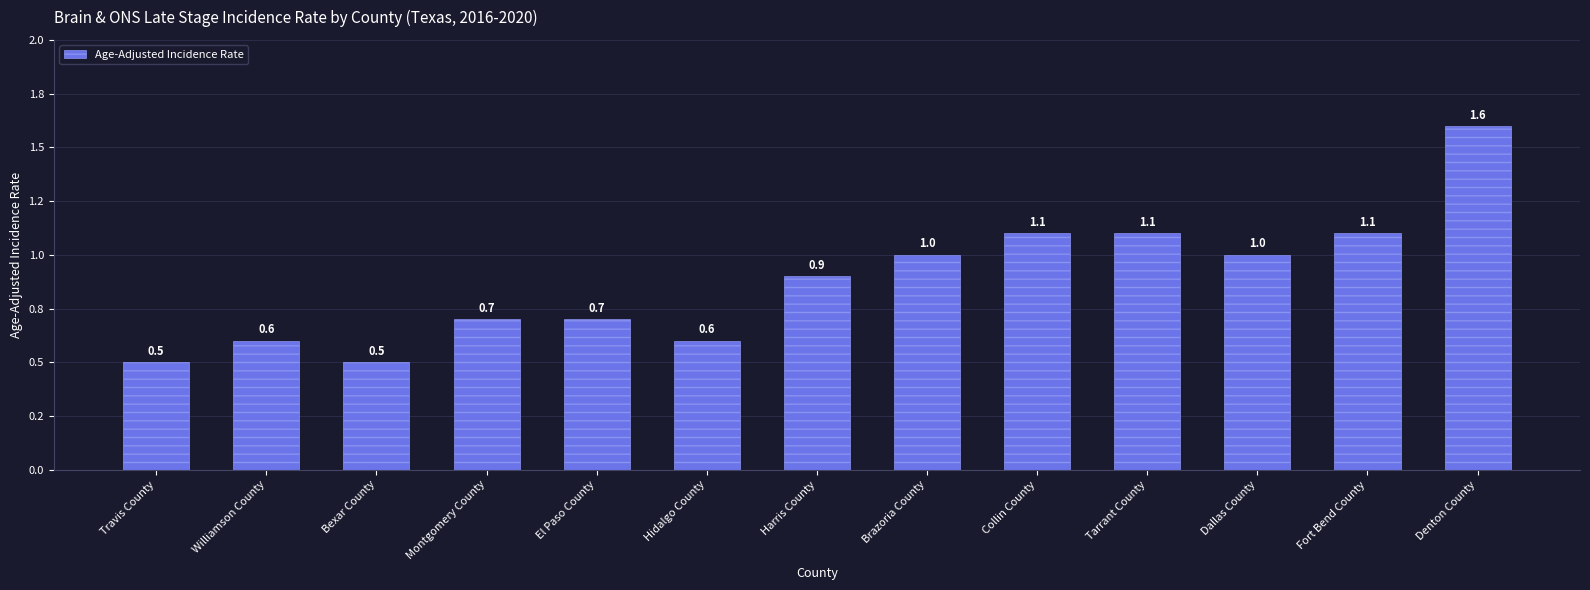

The value at Montgomery County is 1.0. True or false?

False